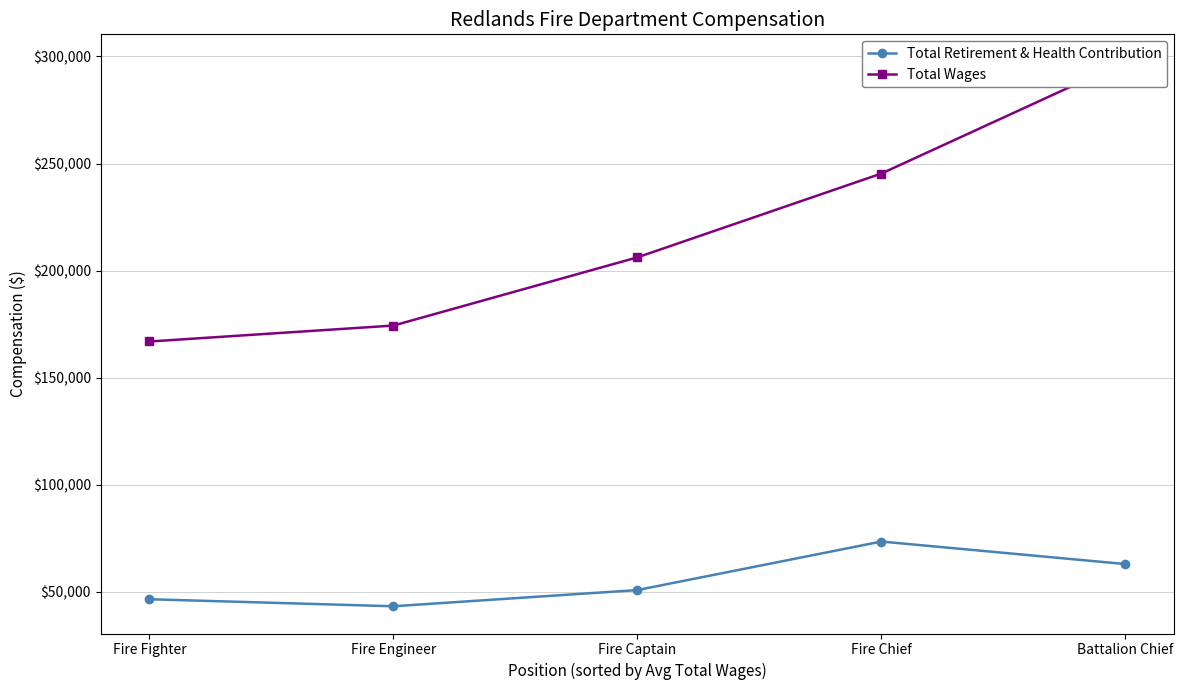

The Total Wages series shows 245315.0 at Fire Chief. True or false?

True